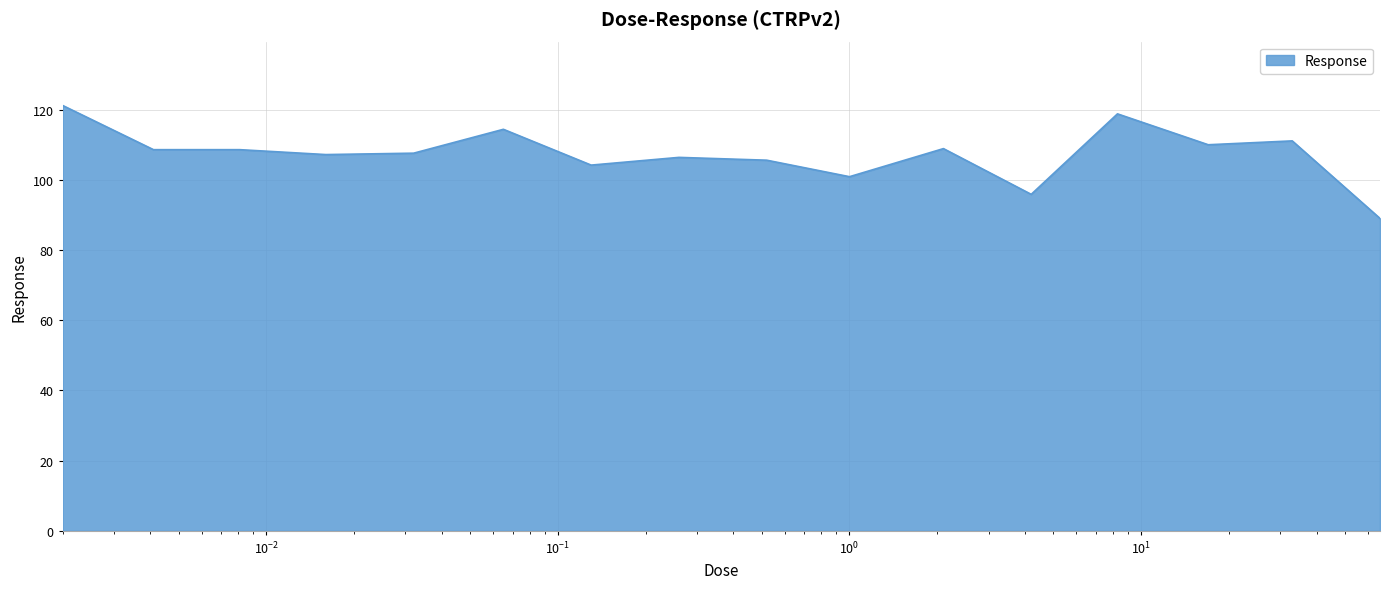

What is the greatest value displayed?

121.2